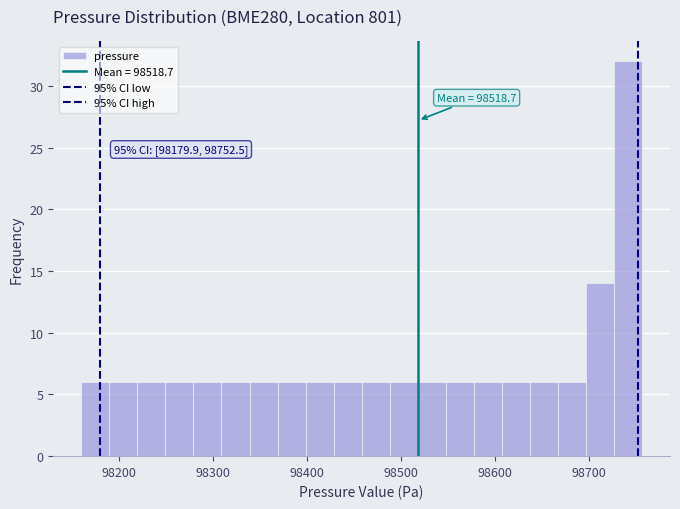

Around what value on the x-axis is the tallest bar? Give the approximate position of its centre, as read against the axis.

98740